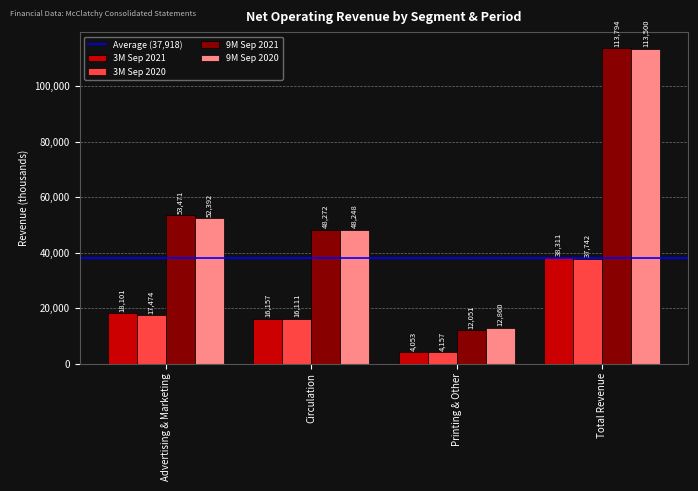

Between Circulation and Total Revenue, which series saw the biggest shift?

9M Sep 2021